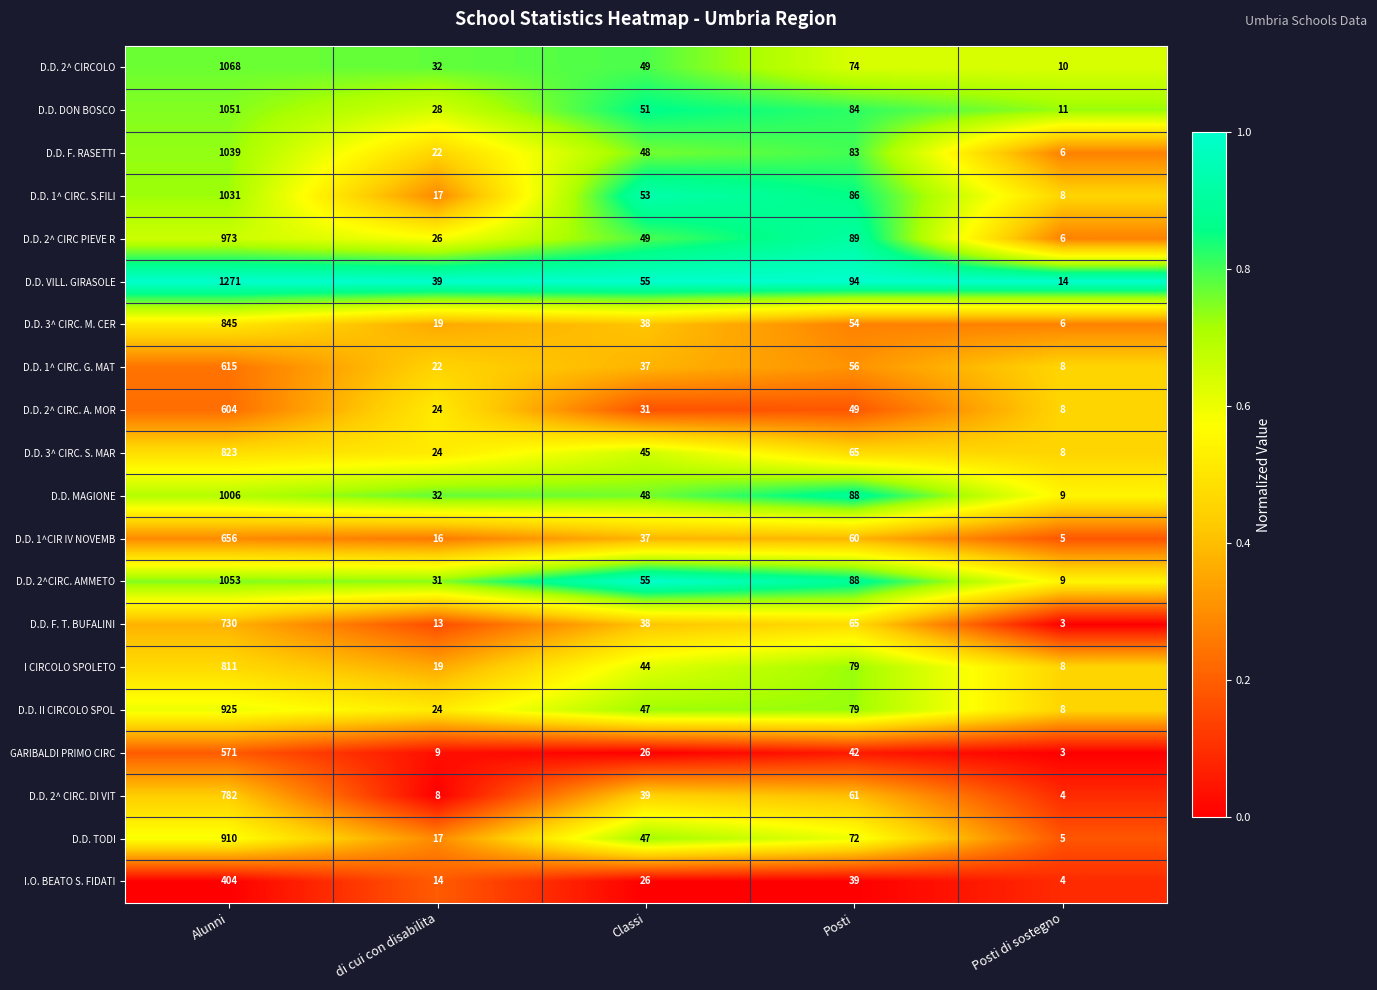

What is the minimum value for I CIRCOLO SPOLETO?

8